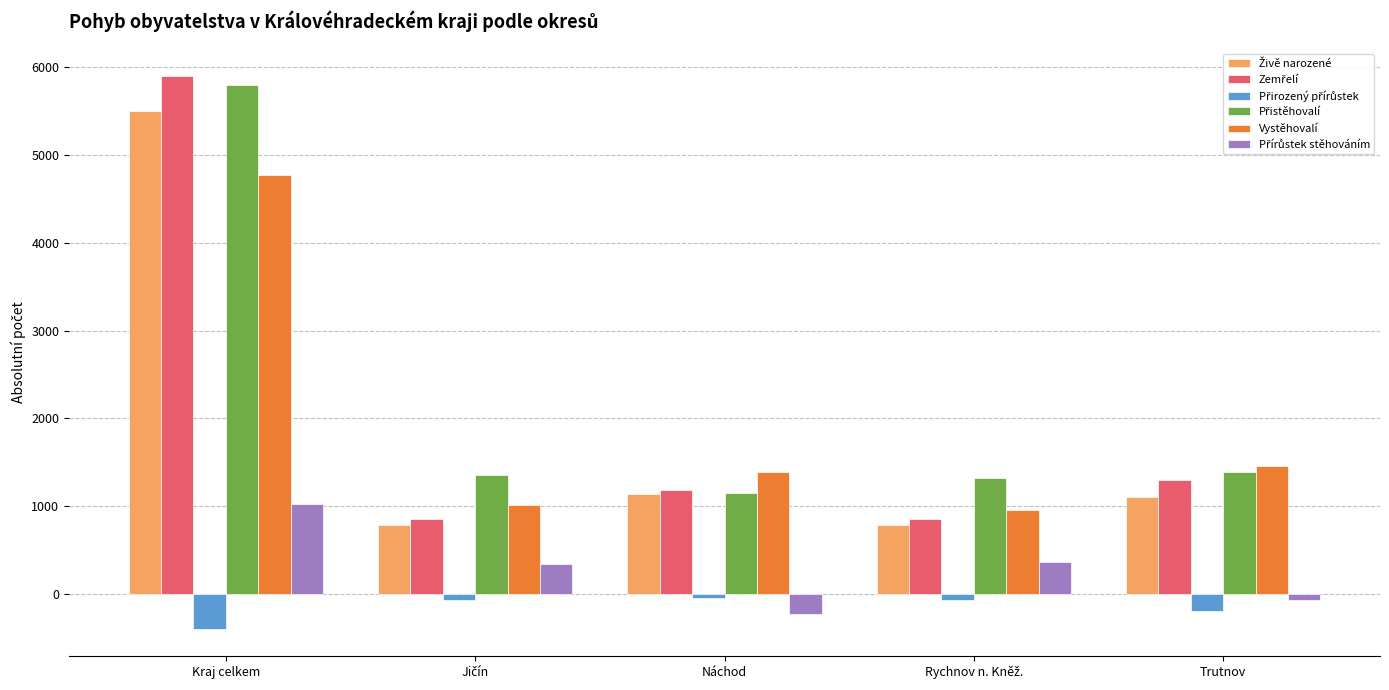

At which category does the chart reach its minimum across all series?

Kraj celkem